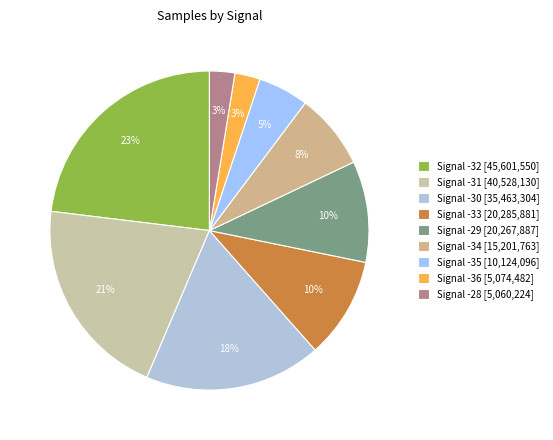

Count the number of slices in the pie.

9